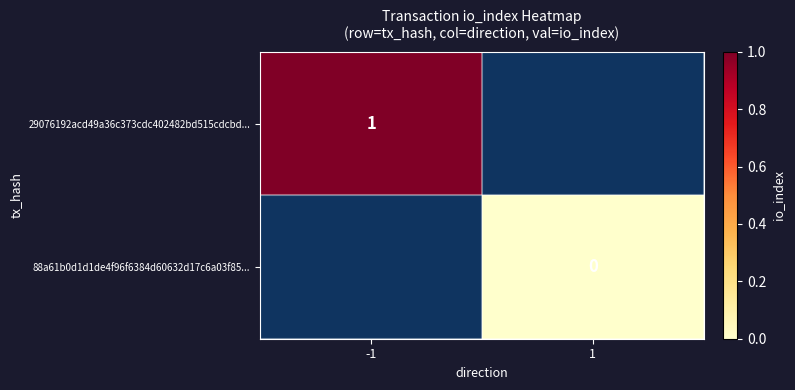

Is it true that 29076192acd49a36c373cdc402482bd515cdcbd... equals 1 at -1?

True